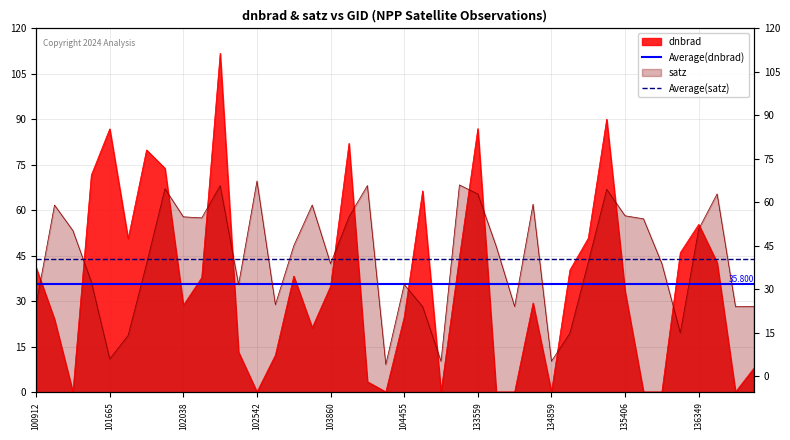

How many distinct data groups are displayed?

2